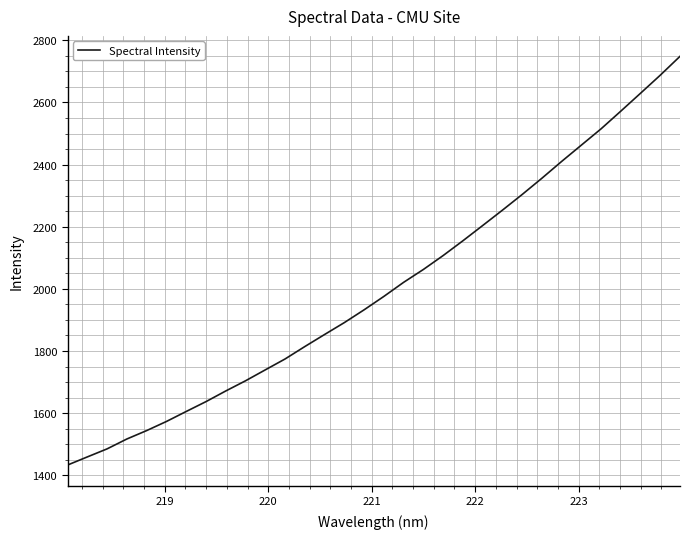

What is the smallest value displayed?

1432.8